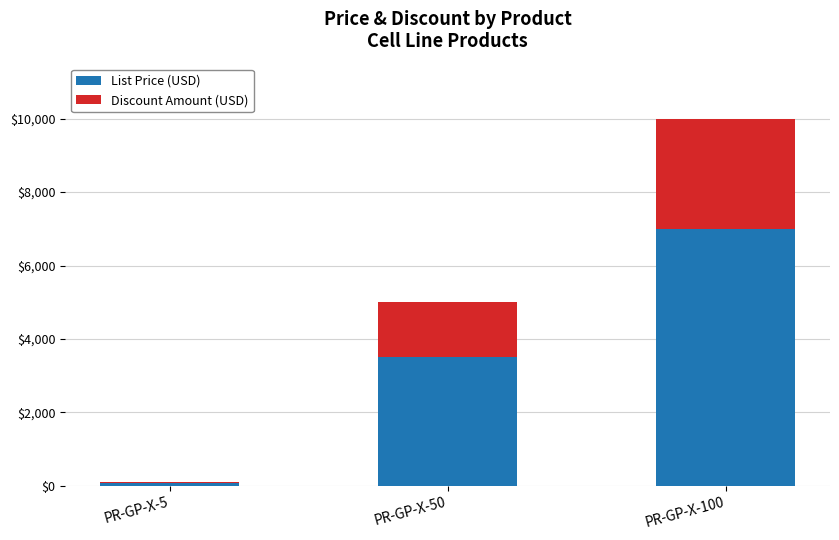

How many categories are shown in the chart?

3